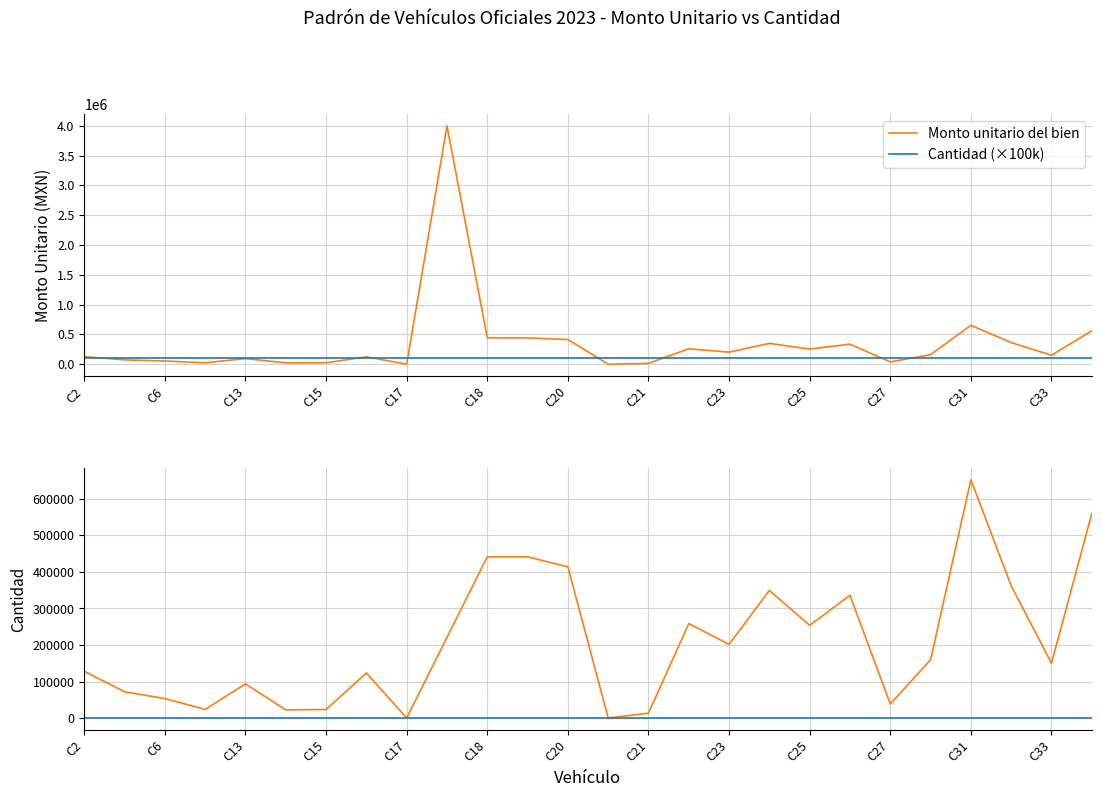

How many interior local valleys (lower than both neighbors) does the data have?

8